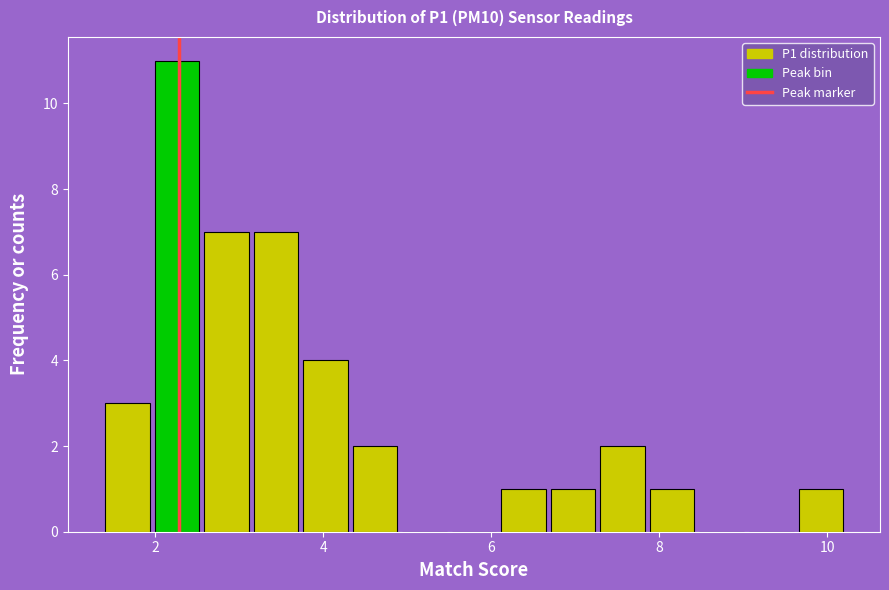

Around what value on the x-axis is the tallest bar? Give the approximate position of its centre, as read against the axis.

2.2